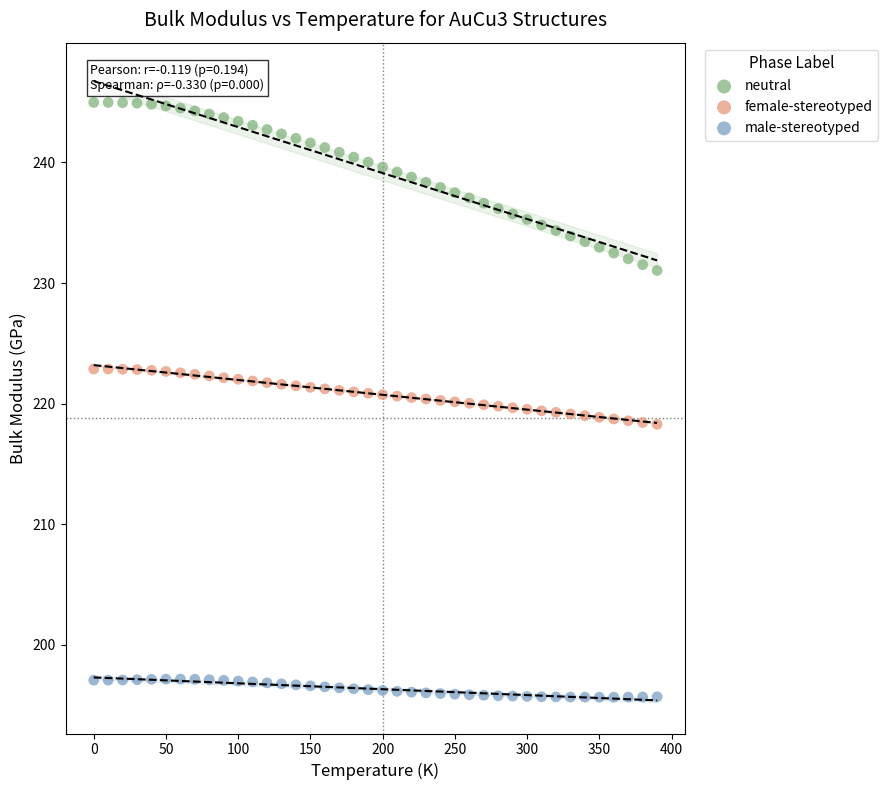

Which series contains the lowest Y value?

male-stereotyped